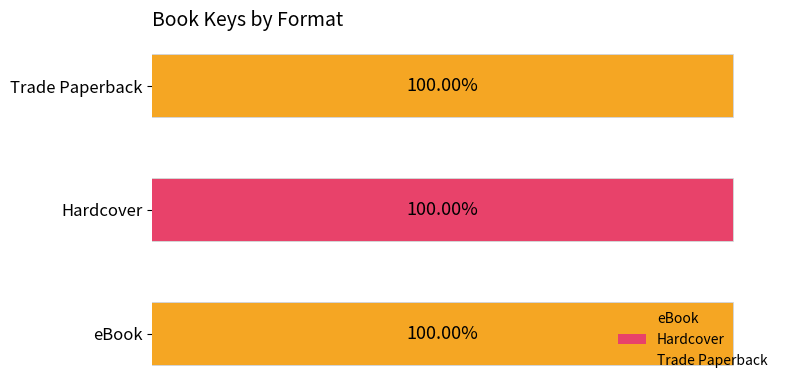

What is the value of the Trade Paperback bar at the 3rd from the left?

2084647120